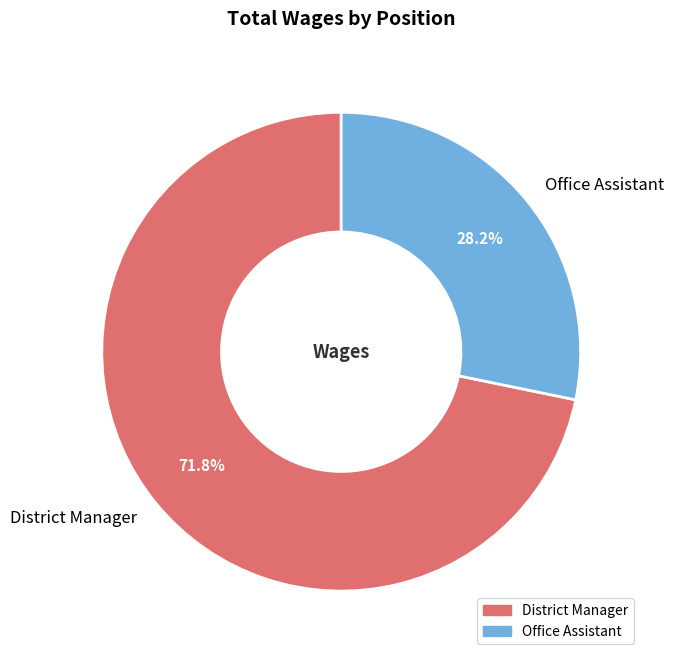

To the nearest percent, what percentage of the pie is Office Assistant?

28%